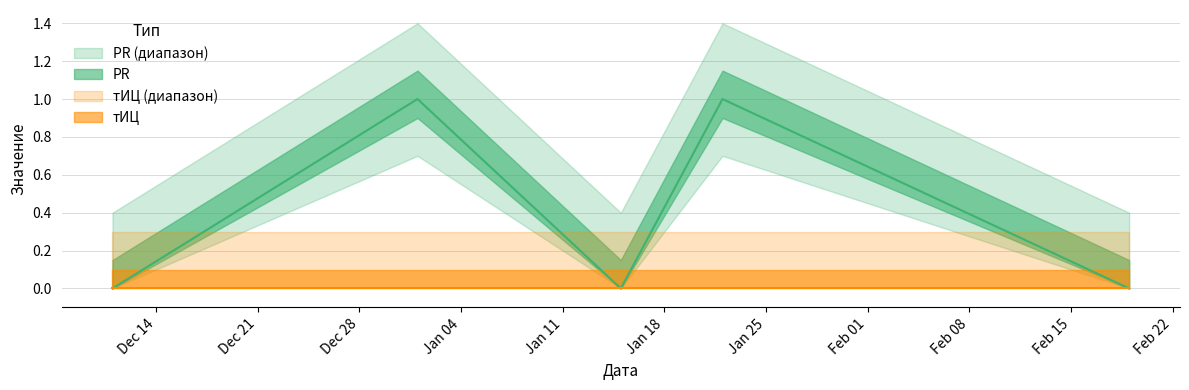

Does the chart display data point markers on the line(s)?

No